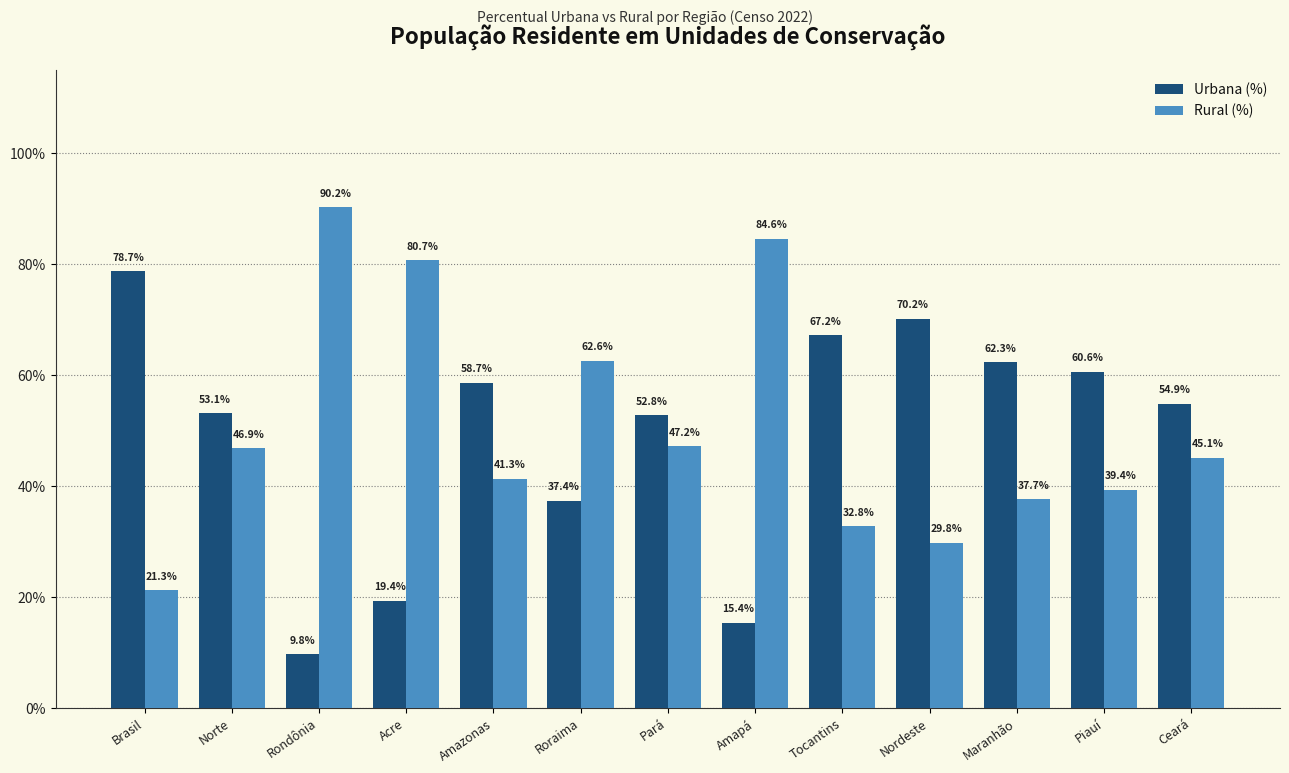

What is the total value across all series at Pará?

100.0